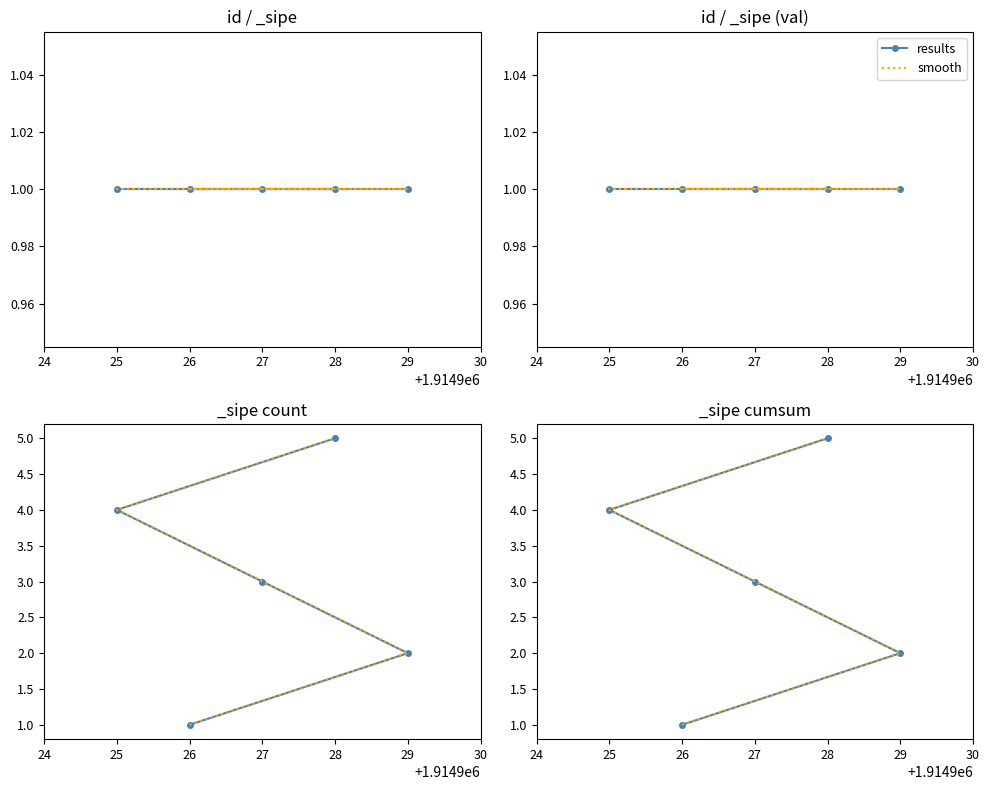

At which category is the sum across all series the highest?

28